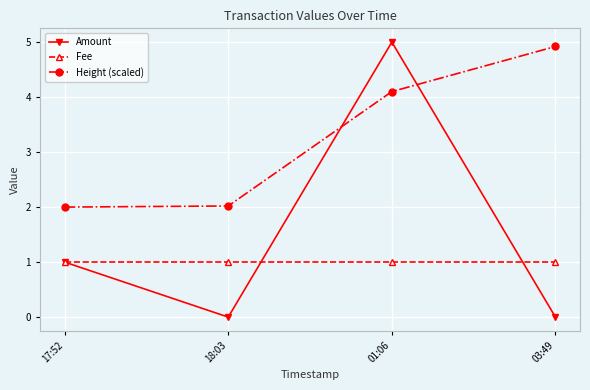

List the series in order of their overall mean, lowest first.

Fee, Amount, Height (scaled)